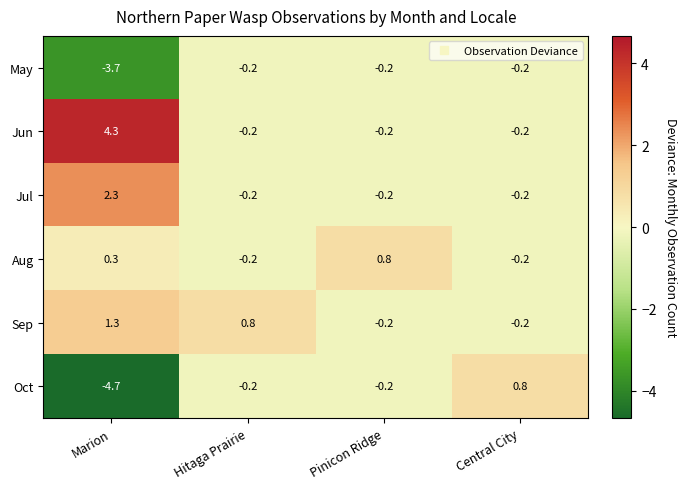

How many data points in Oct are less than 0?

3